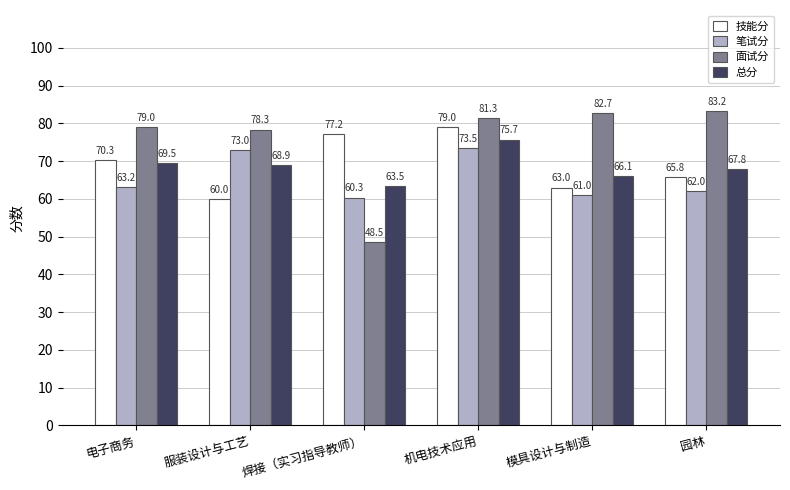

Between 焊接（实习指导教师） and 机电技术应用, which series saw the biggest shift?

面试分